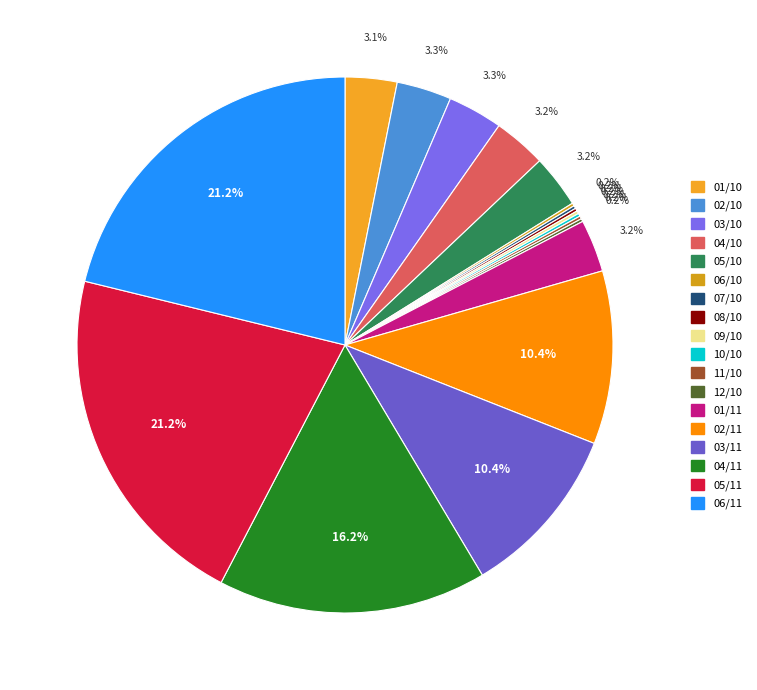

What percentage is the 01/10 slice, to the nearest percent?

3%